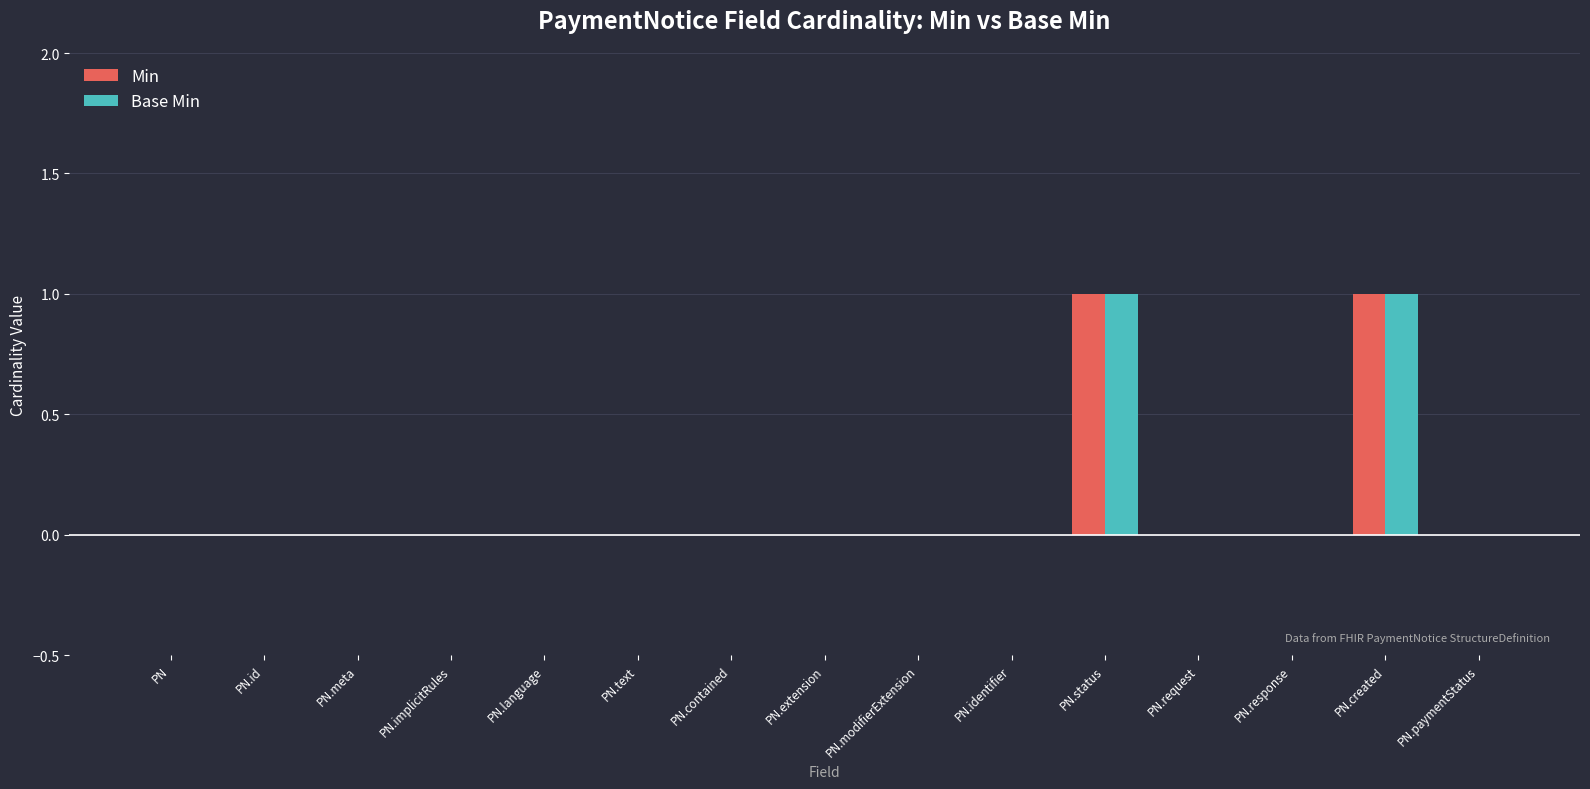

How many categories are shown in the chart?

15